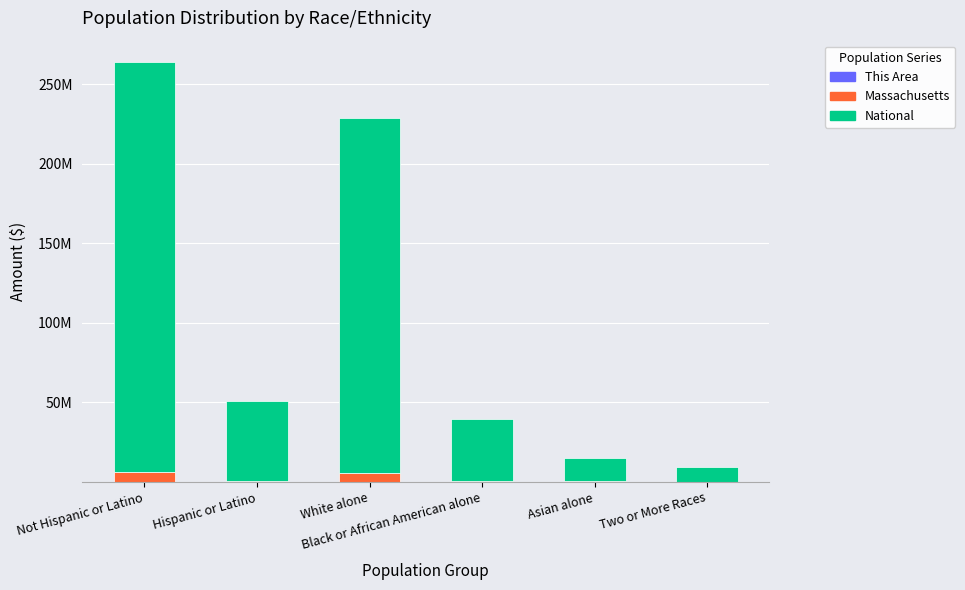

Which series changed the most between Hispanic or Latino and Black or African American alone?

National